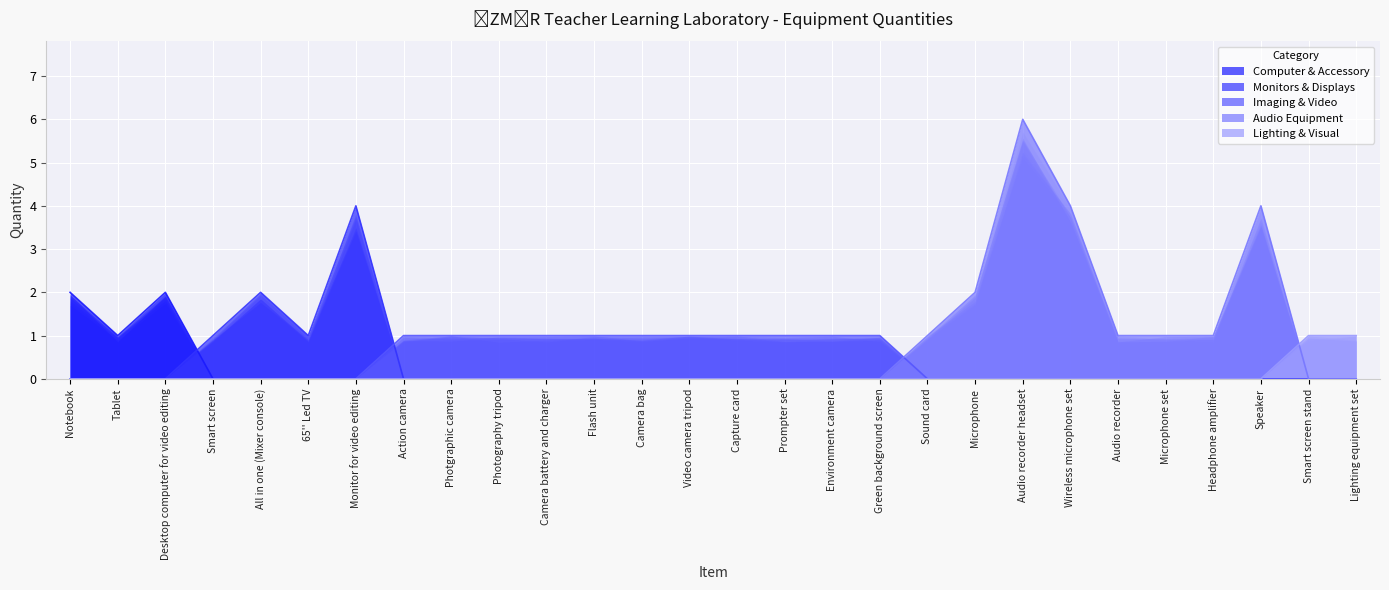

Which has a higher value, Camera bag or Notebook?

Notebook